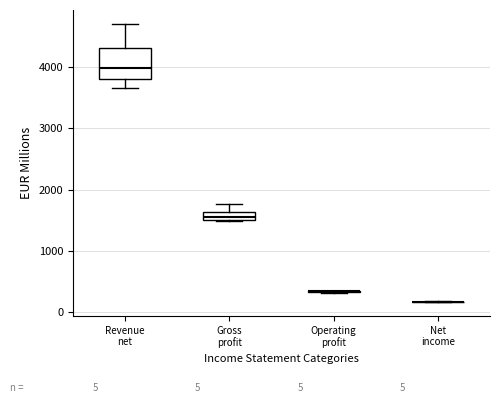

Comparing the boxes themselves (not the whiskers), which one is the tallest?

Revenue net